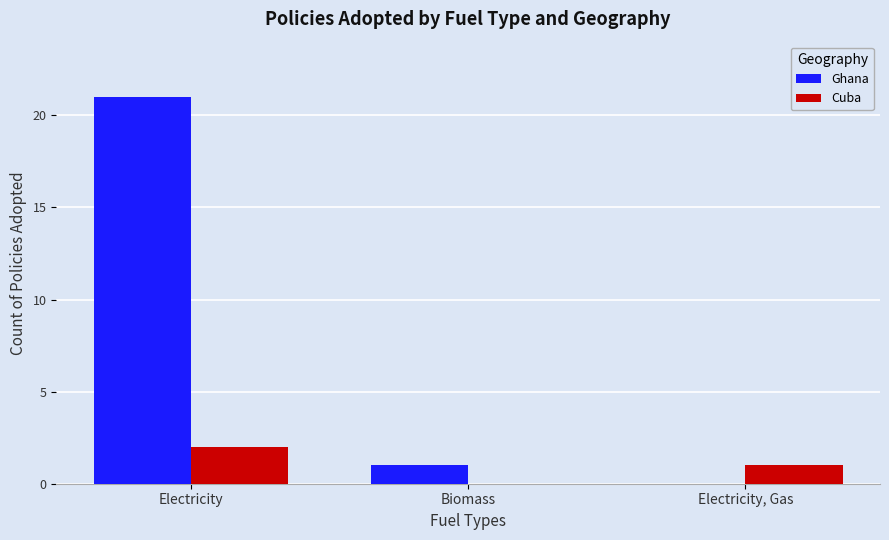

Are the bars horizontal?

No